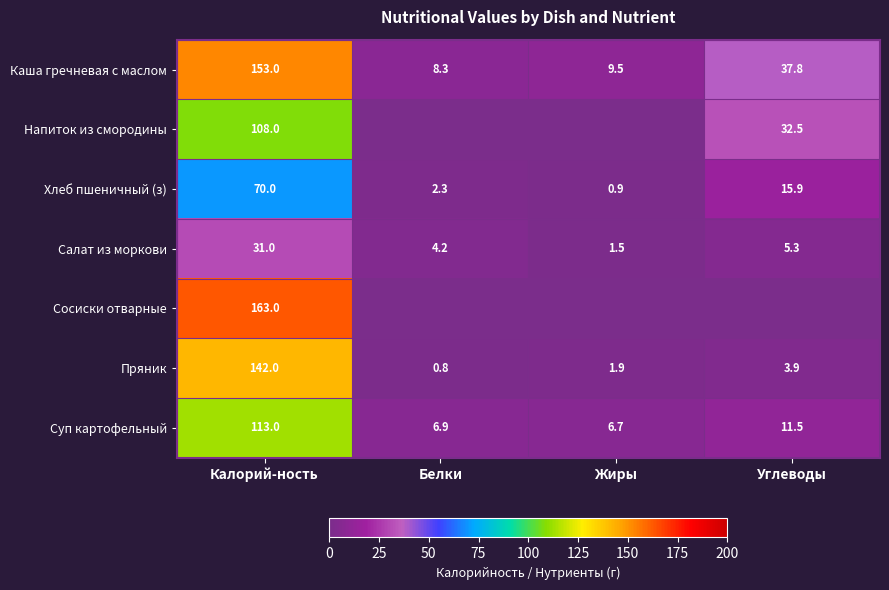

What is the difference between the second highest and minimum values in the Хлеб пшеничный (з) series?

15.0